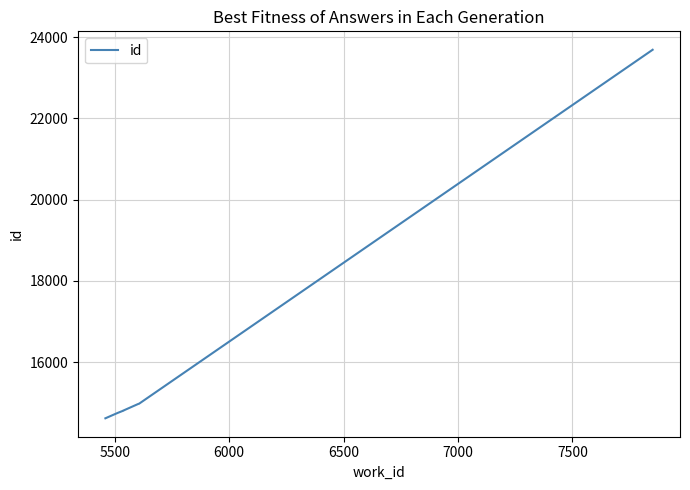

What is the difference between the maximum and minimum values?

9070